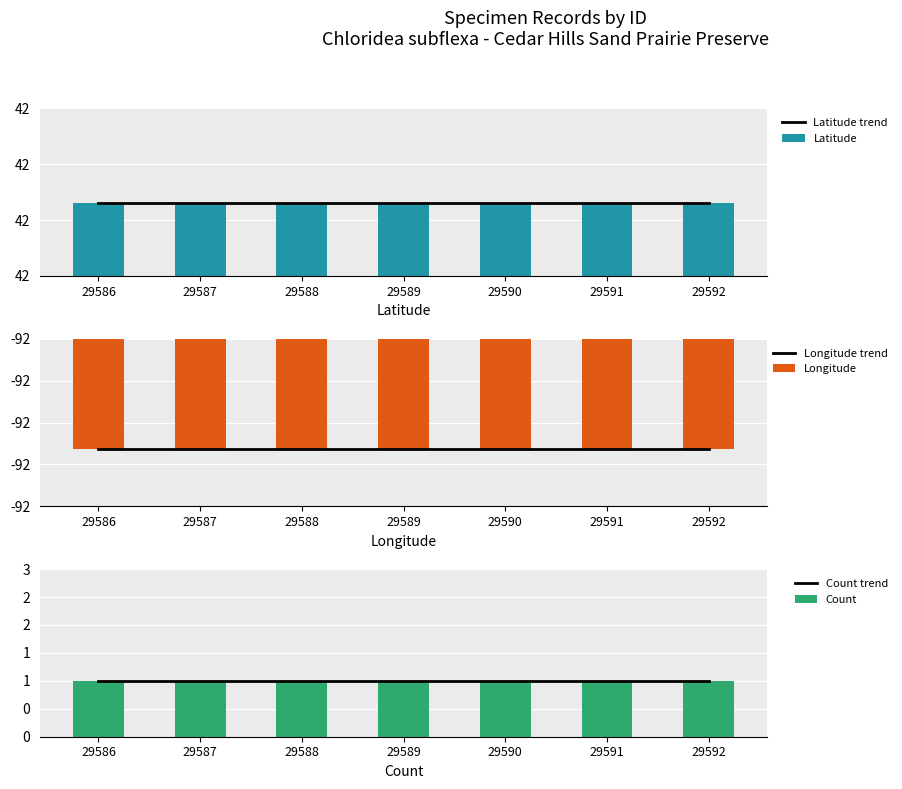

Rank the series by their maximum value, from highest to lowest.

Latitude, Latitude trend, Count trend, Count, Longitude trend, Longitude